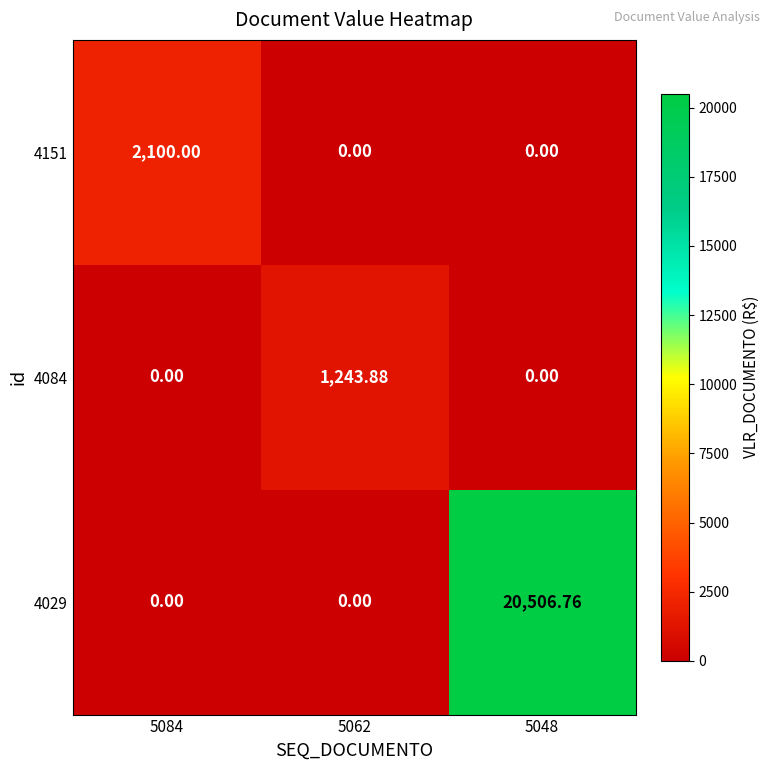

At which category does the chart reach its peak across all series?

5048